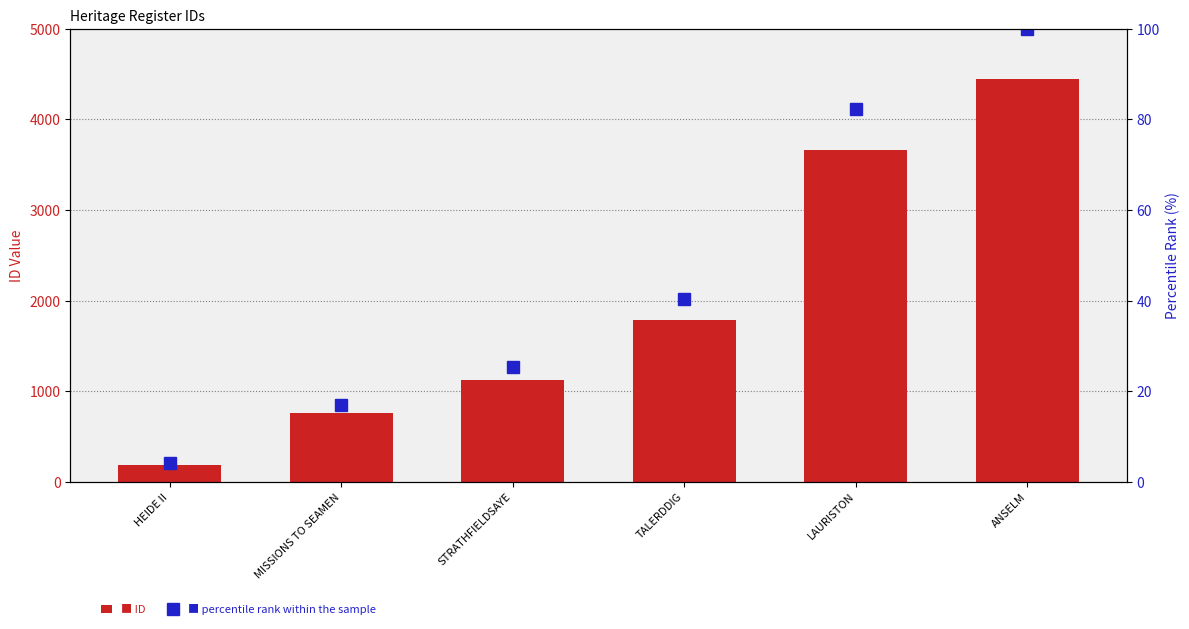

Rank the series by their maximum value, from highest to lowest.

ID, percentile rank within the sample